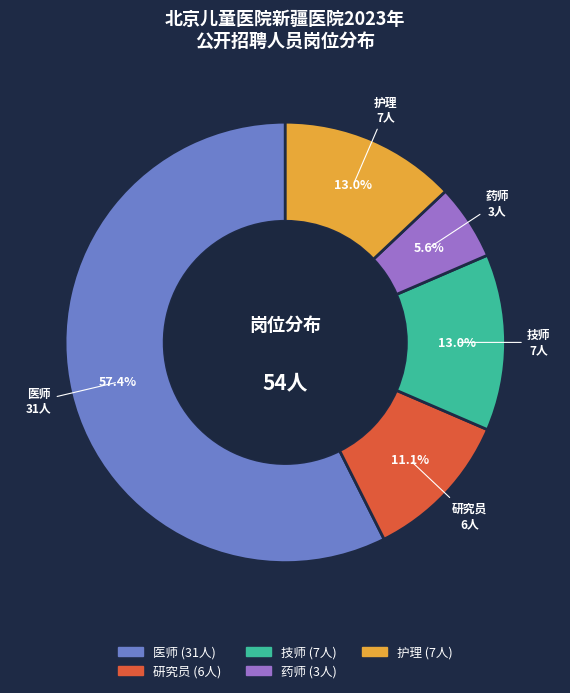

Which category accounts for the majority?

医师